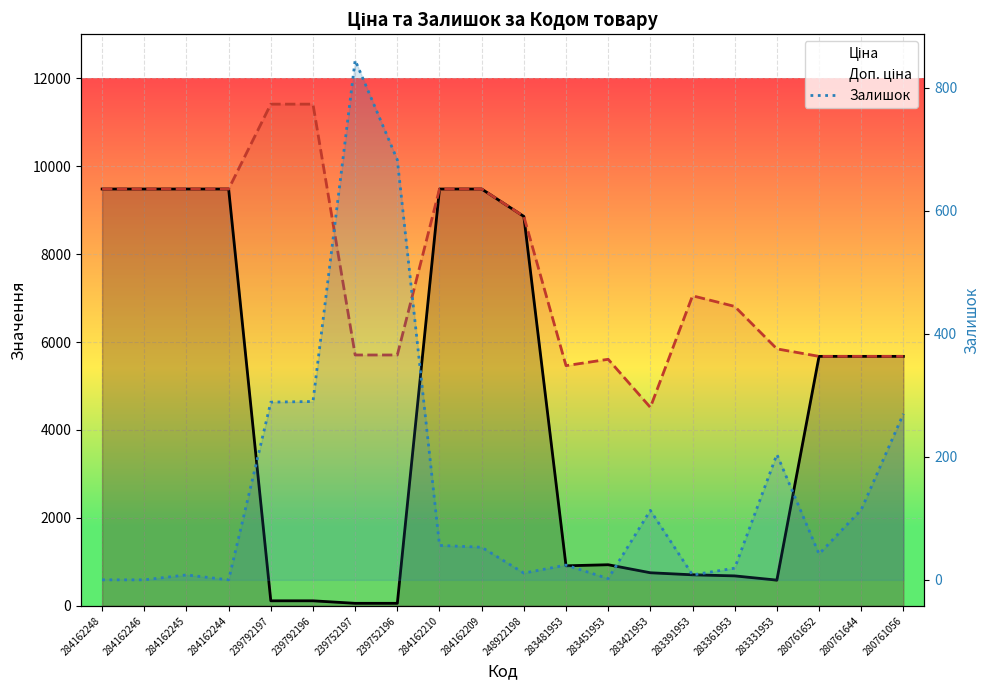

What is the total value across all series at 280761056?

11617.6